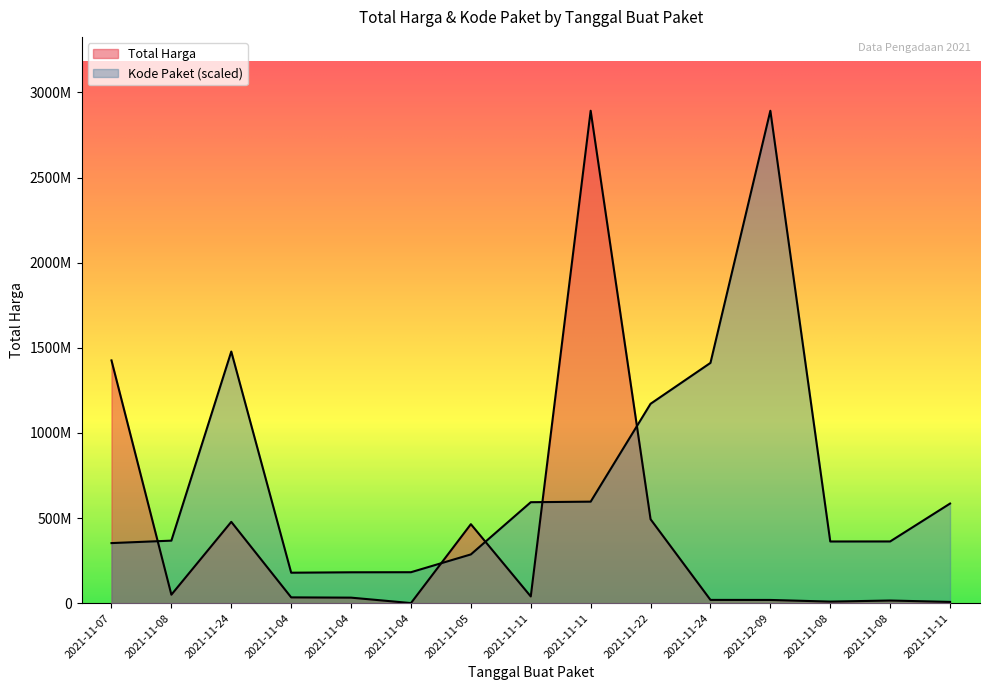

After their last crossing, which series has the higher values: Kode Paket or Total Harga?

Kode Paket